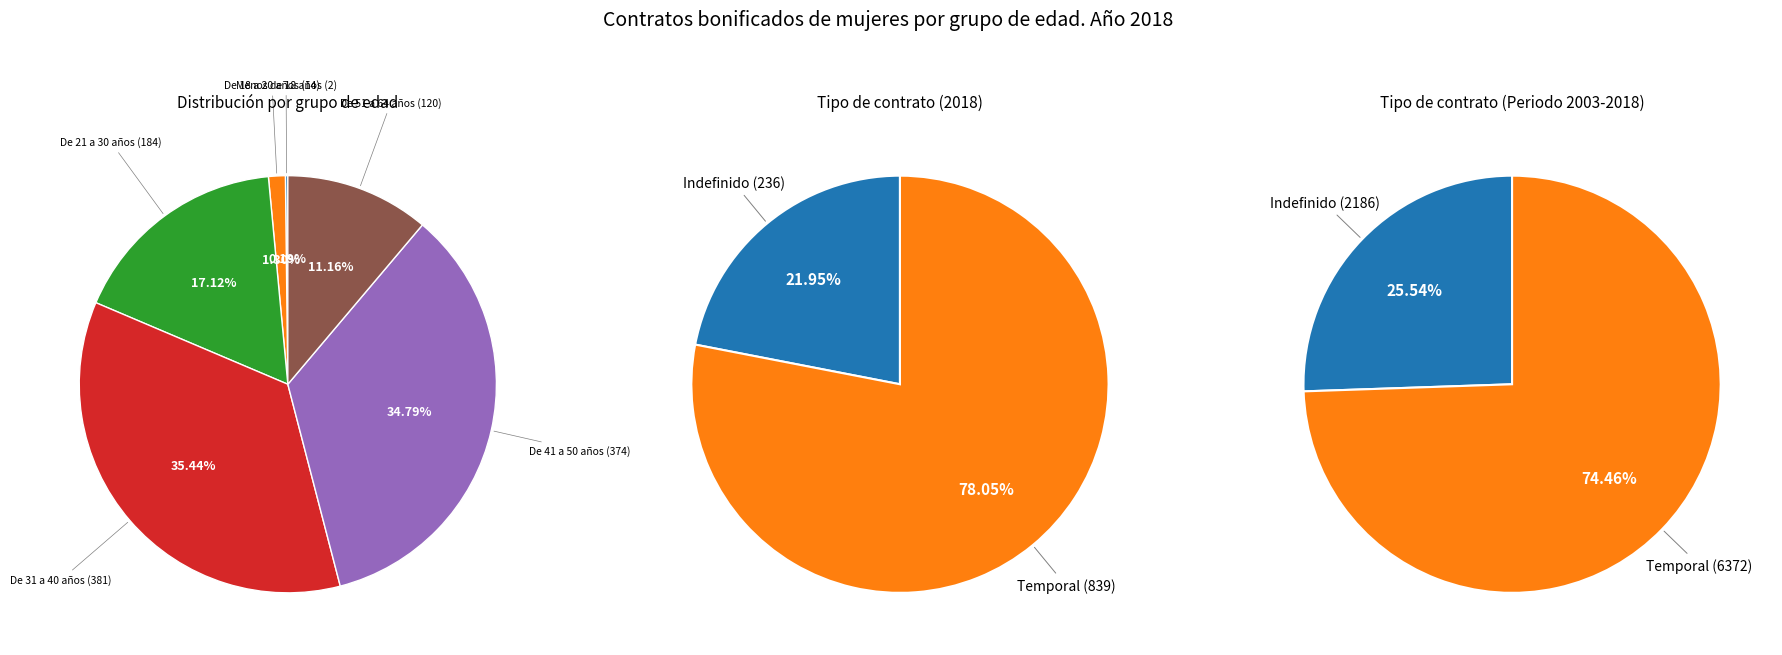

What portion of the pie excludes De 31 a 40 años?

64.6%